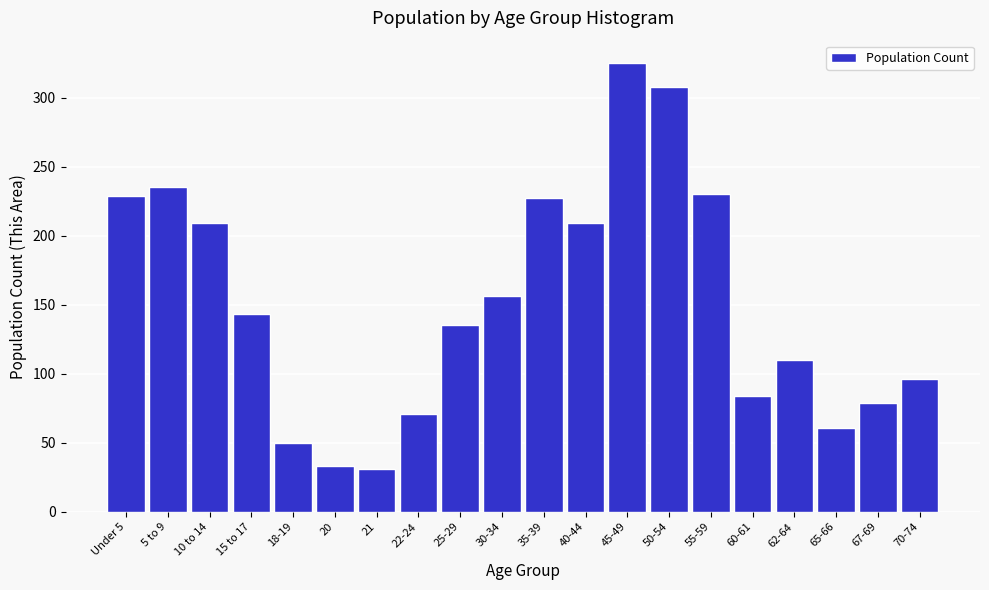

What is the difference between the maximum and minimum values?

294